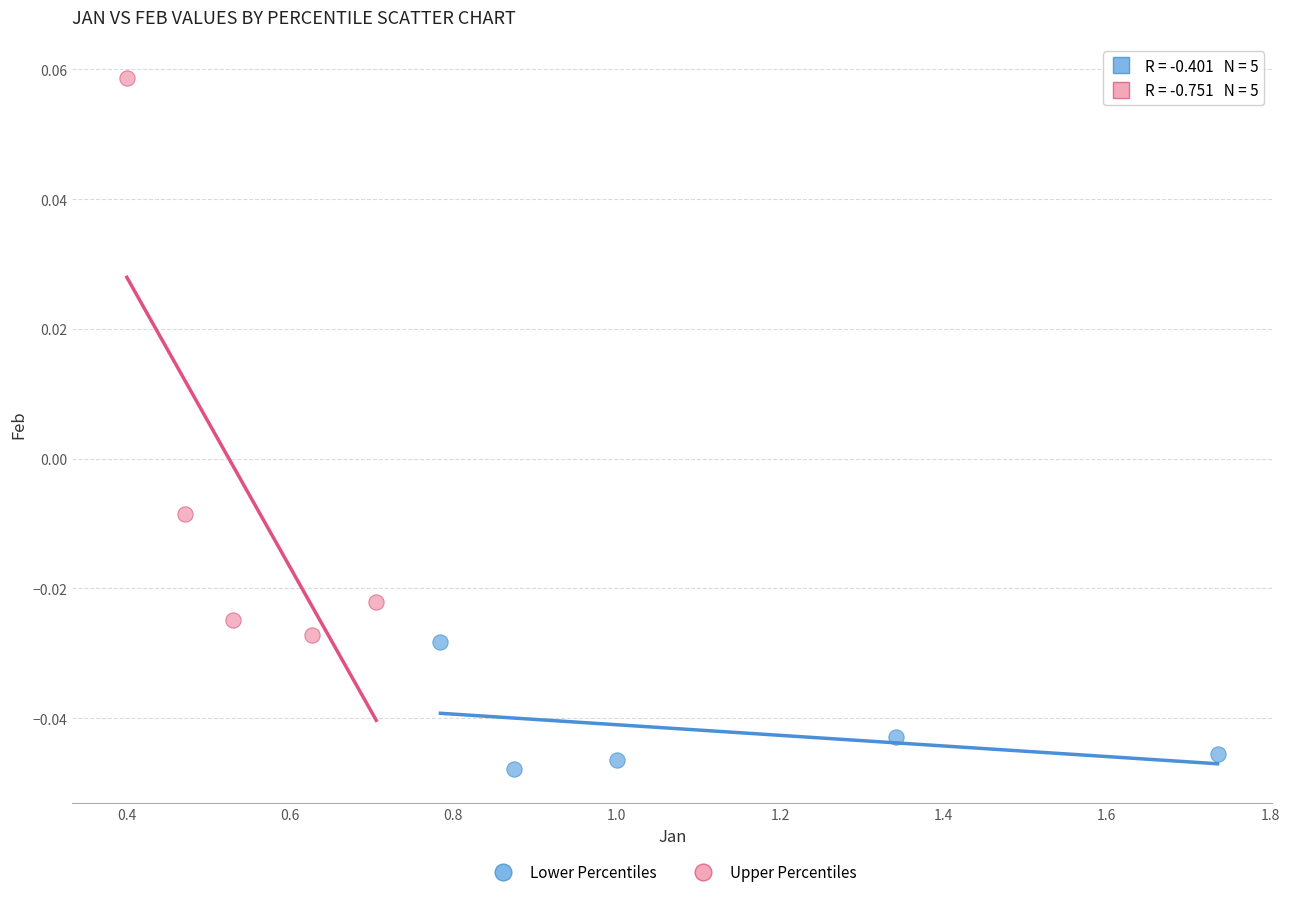

Which series has the widest spread of Y values?

Upper Percentiles